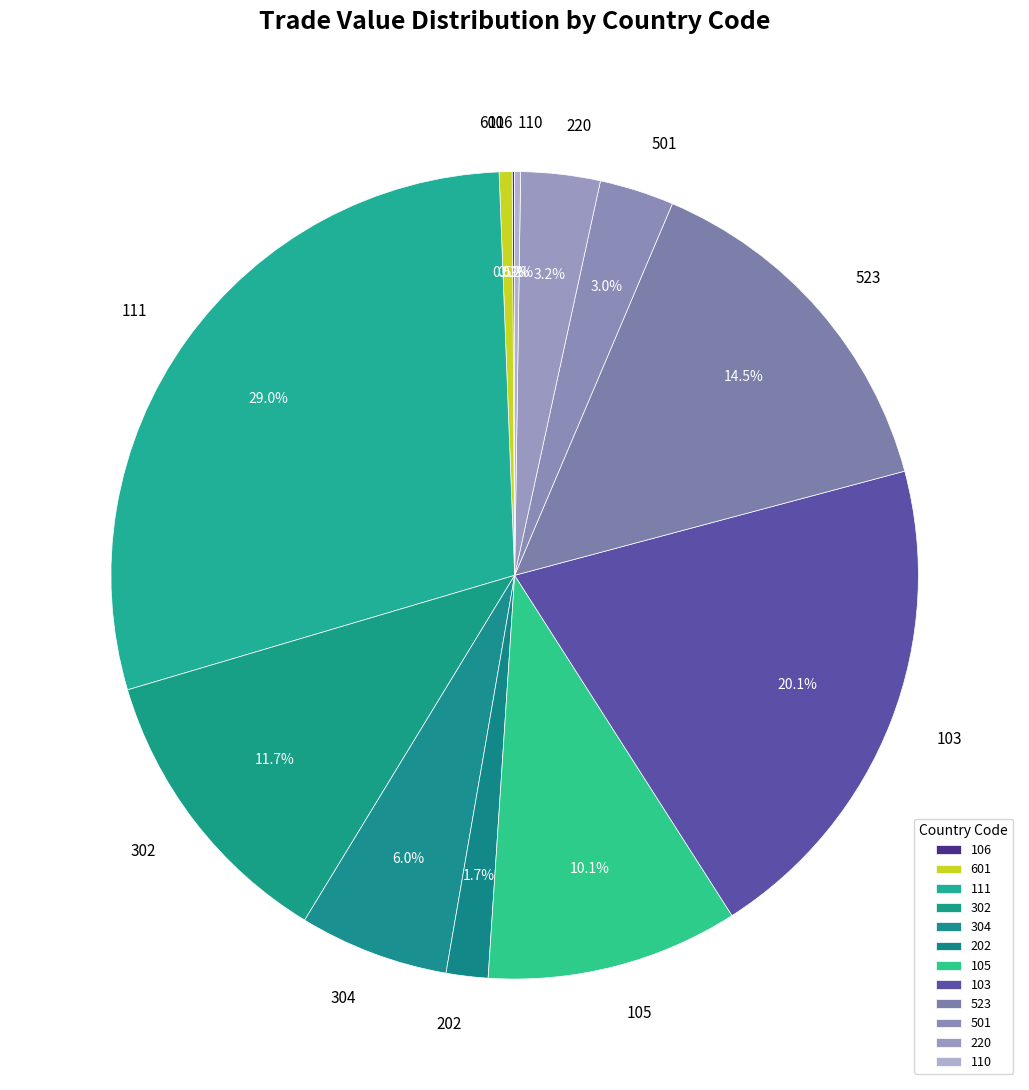

Is there any slice that represents more than half of the pie?

No